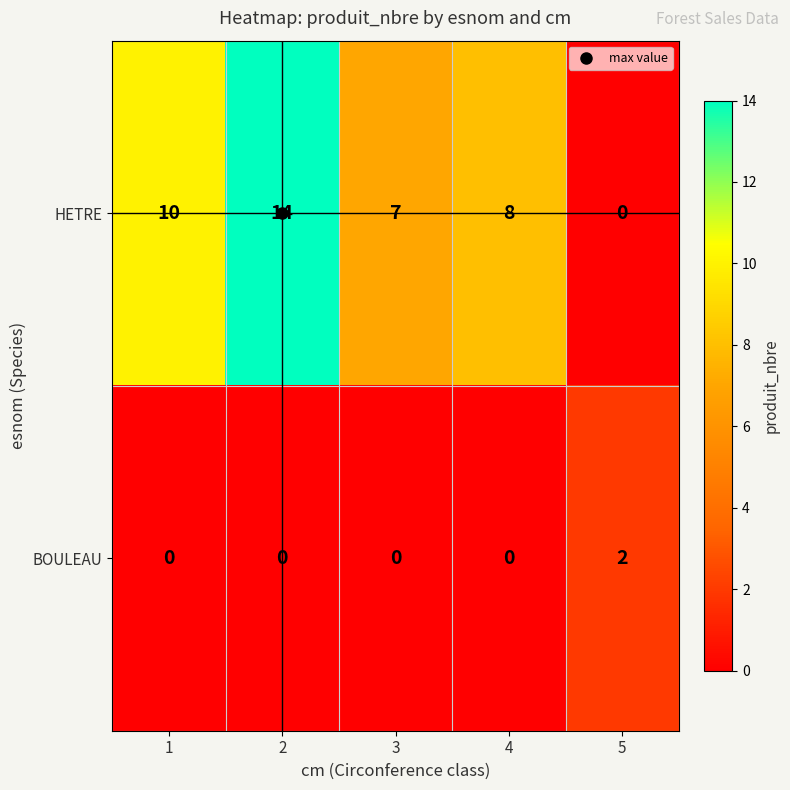

What is the total value across all series at 2?

14